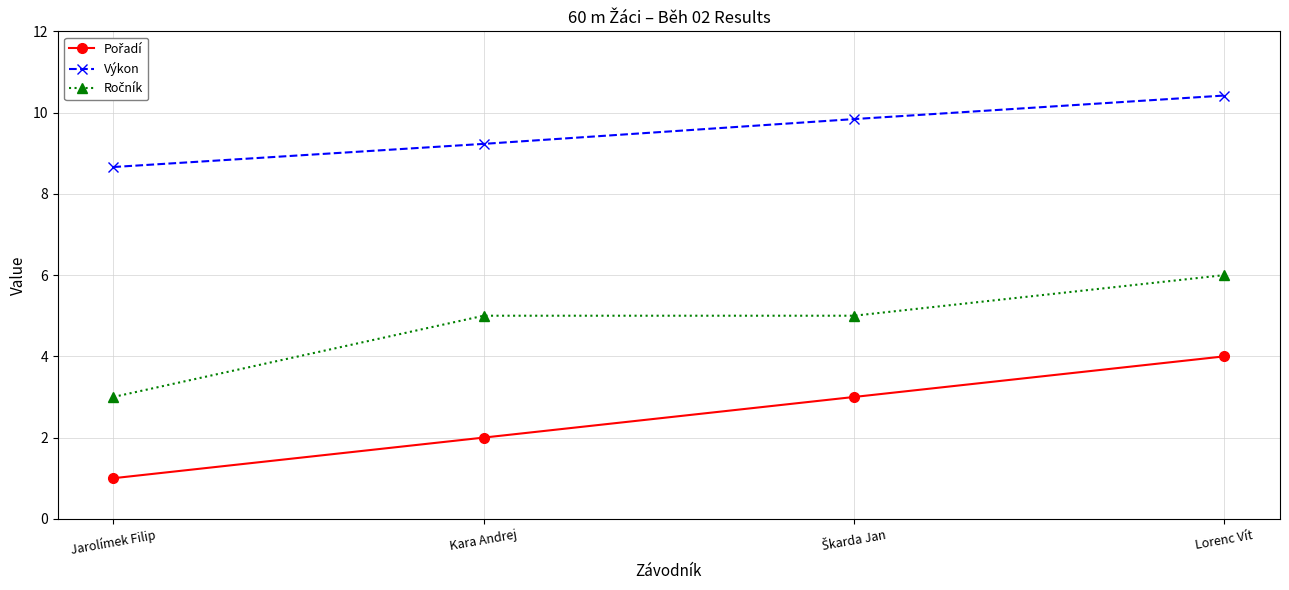

What is the minimum value shown in the chart?

1.0